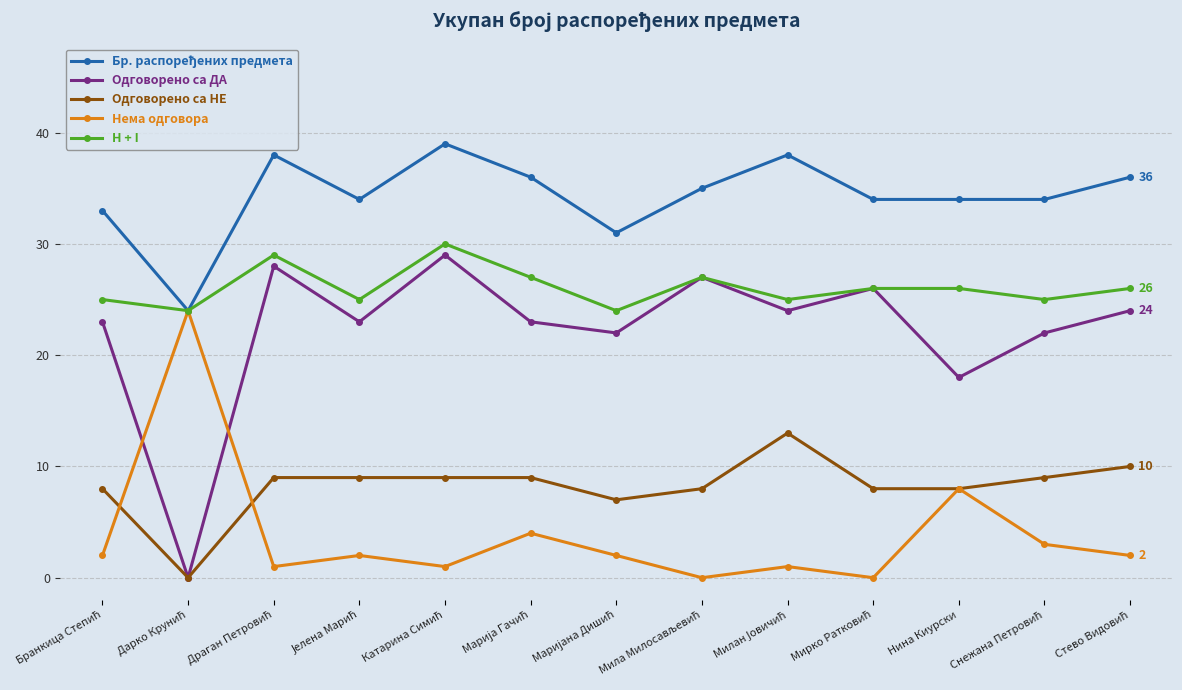

What is the label of the 3rd point from the right?

Нина Киурски